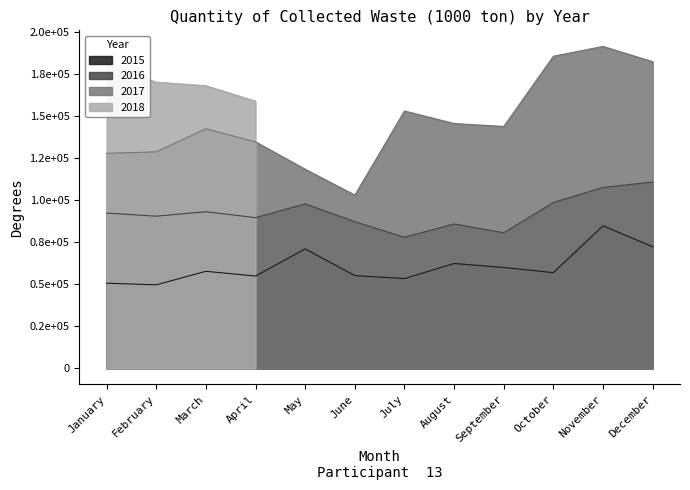

What is the difference between the maximum and minimum values in the 2015 series?

35038.0